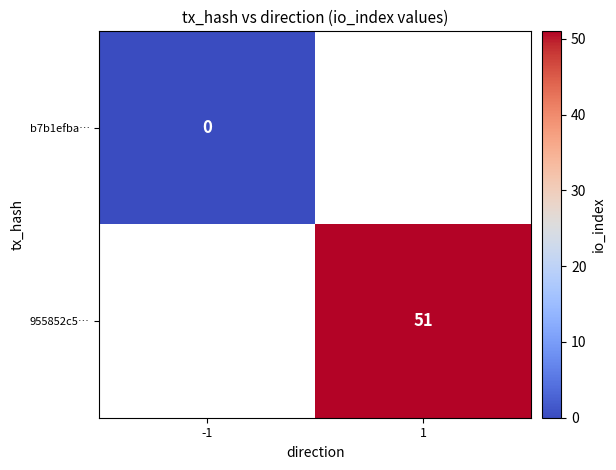

The 955852c5… series shows 51 at 1. True or false?

True